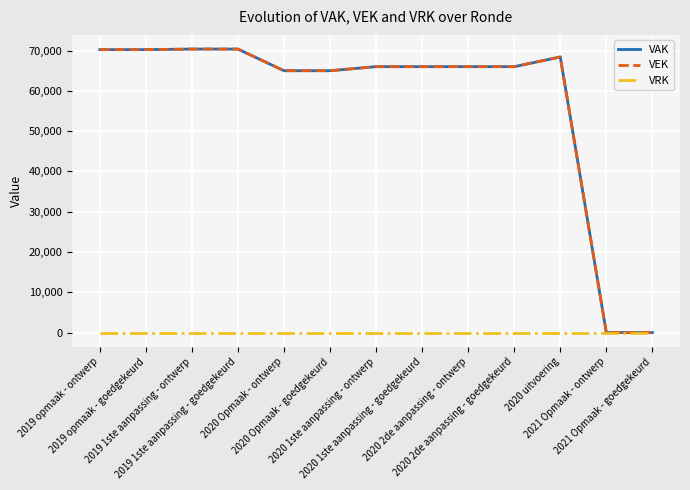

Does the chart display data point markers on the line(s)?

No